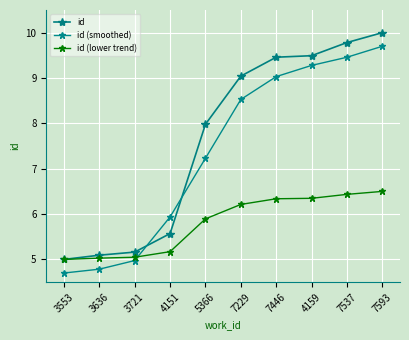

Reading left to right, what are all the values shown in this chart?

id: 5.0	5.1	5.2	5.6	8.0	9.0	9.5	9.5	9.8	10.0
id (smoothed): 4.7	4.8	5.0	5.9	7.2	8.5	9.0	9.3	9.5	9.7
id (lower trend): 5.0	5.0	5.0	5.2	5.9	6.2	6.3	6.3	6.4	6.5